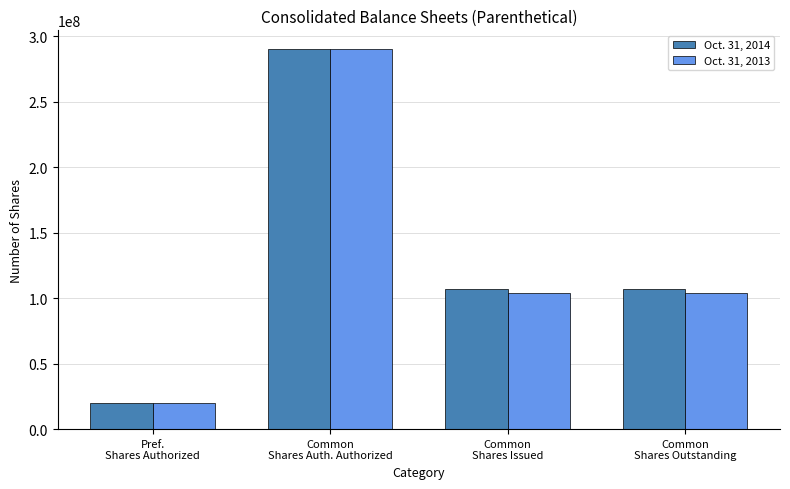

What are all the series names shown in the legend?

Oct. 31, 2014, Oct. 31, 2013